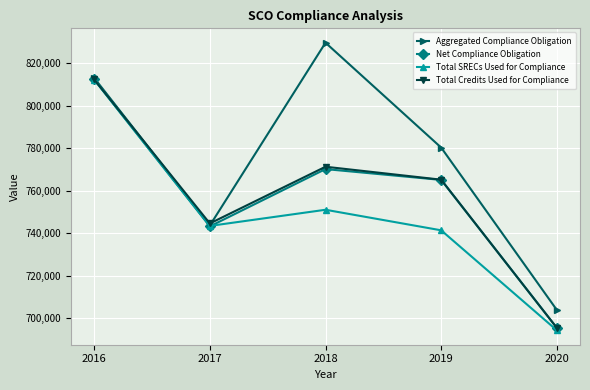

What is the sum of all Total Credits Used for Compliance values?

3788899